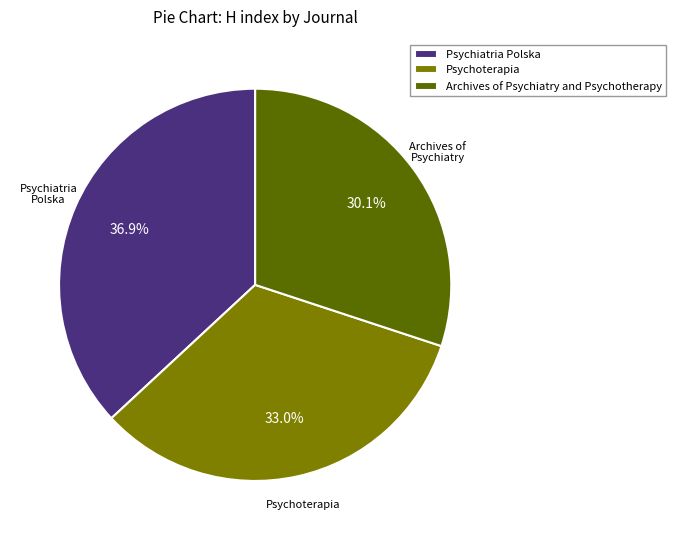

To the nearest percent, what is the difference between the largest and smallest slice percentages?

7%